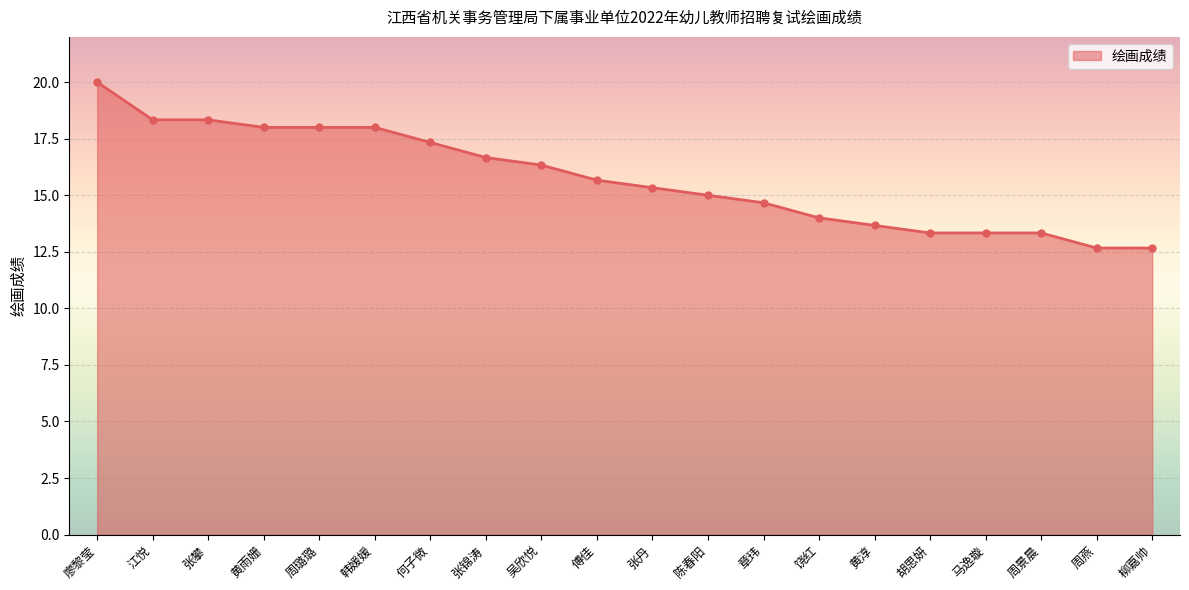

Which label corresponds to the largest value in the chart?

廖黎莹